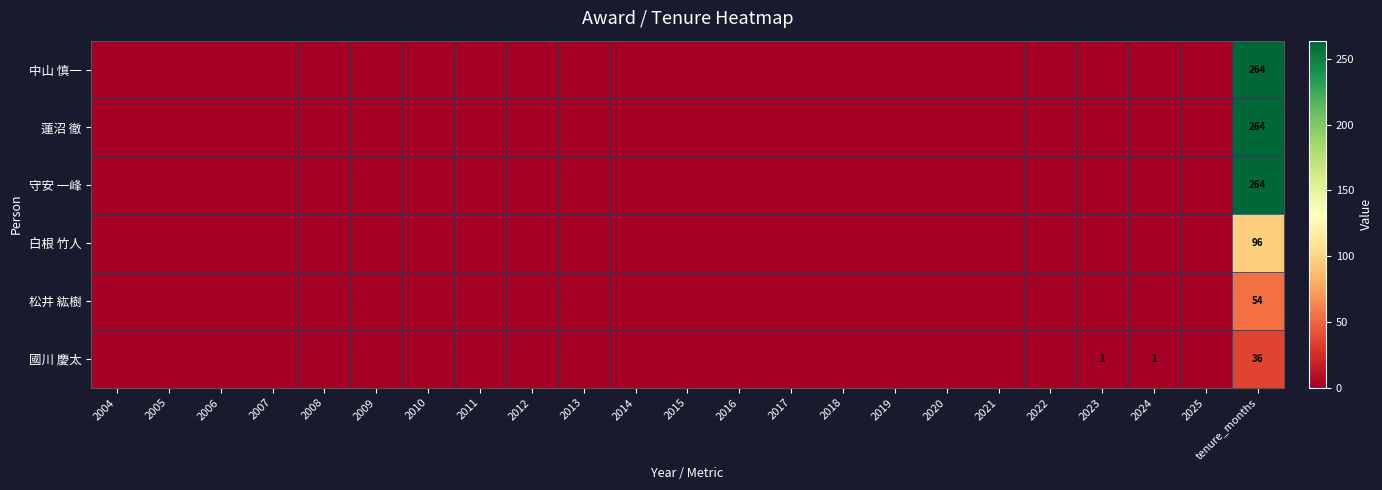

The 國川 慶太 series shows 36 at tenure_months. True or false?

True